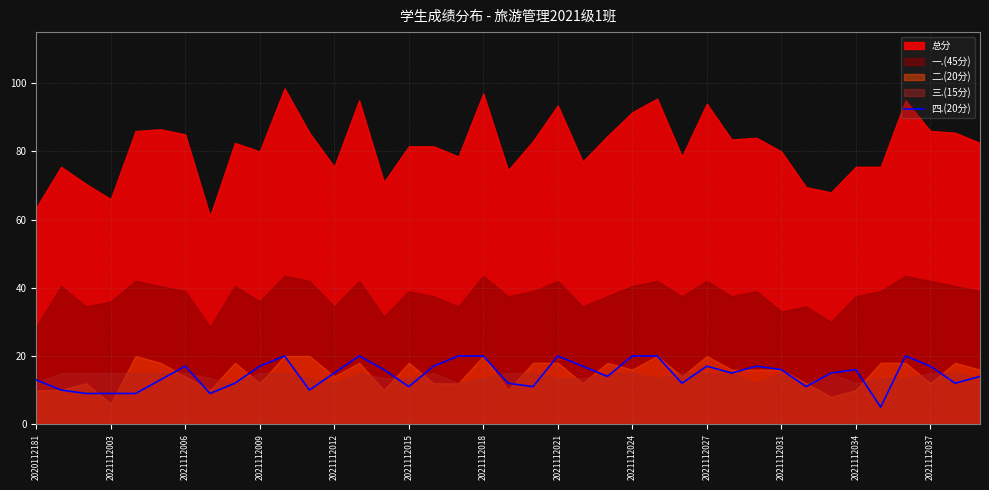

Is it true that 四.(20分) equals 5 at 2021112006?

False